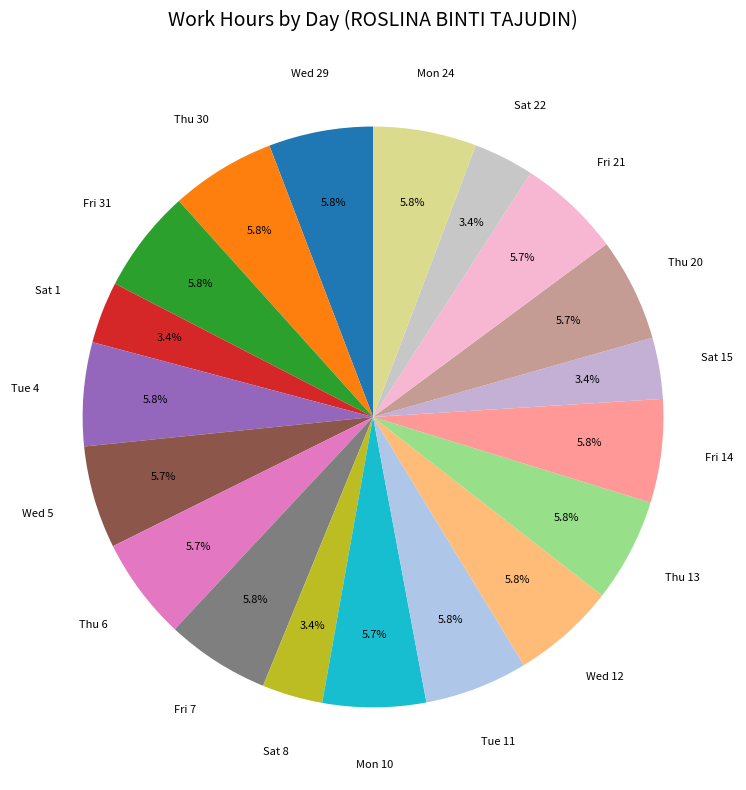

How many segments does this pie chart have?

19